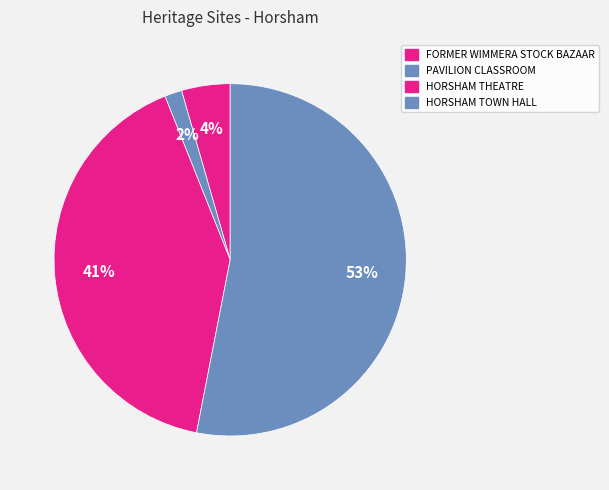

Is the sum of HORSHAM TOWN HALL and FORMER WIMMERA STOCK BAZAAR greater than half?

Yes